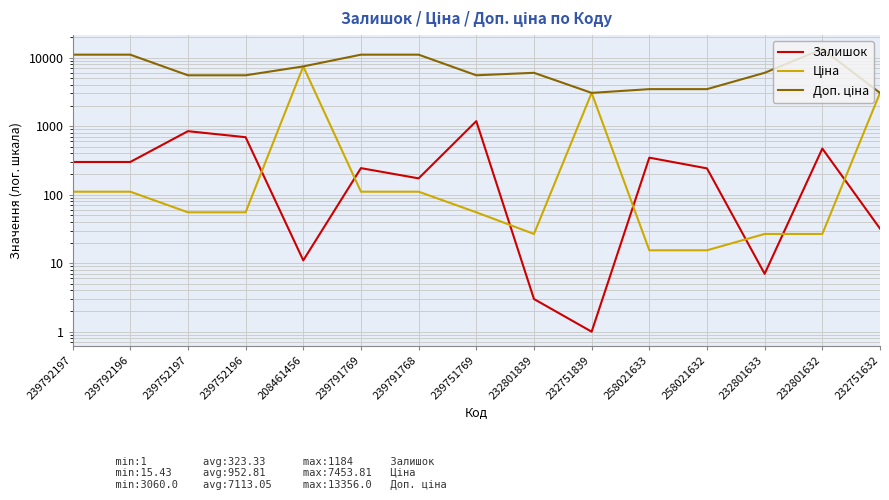

What is the lowest value of the Ціна series?

15.4